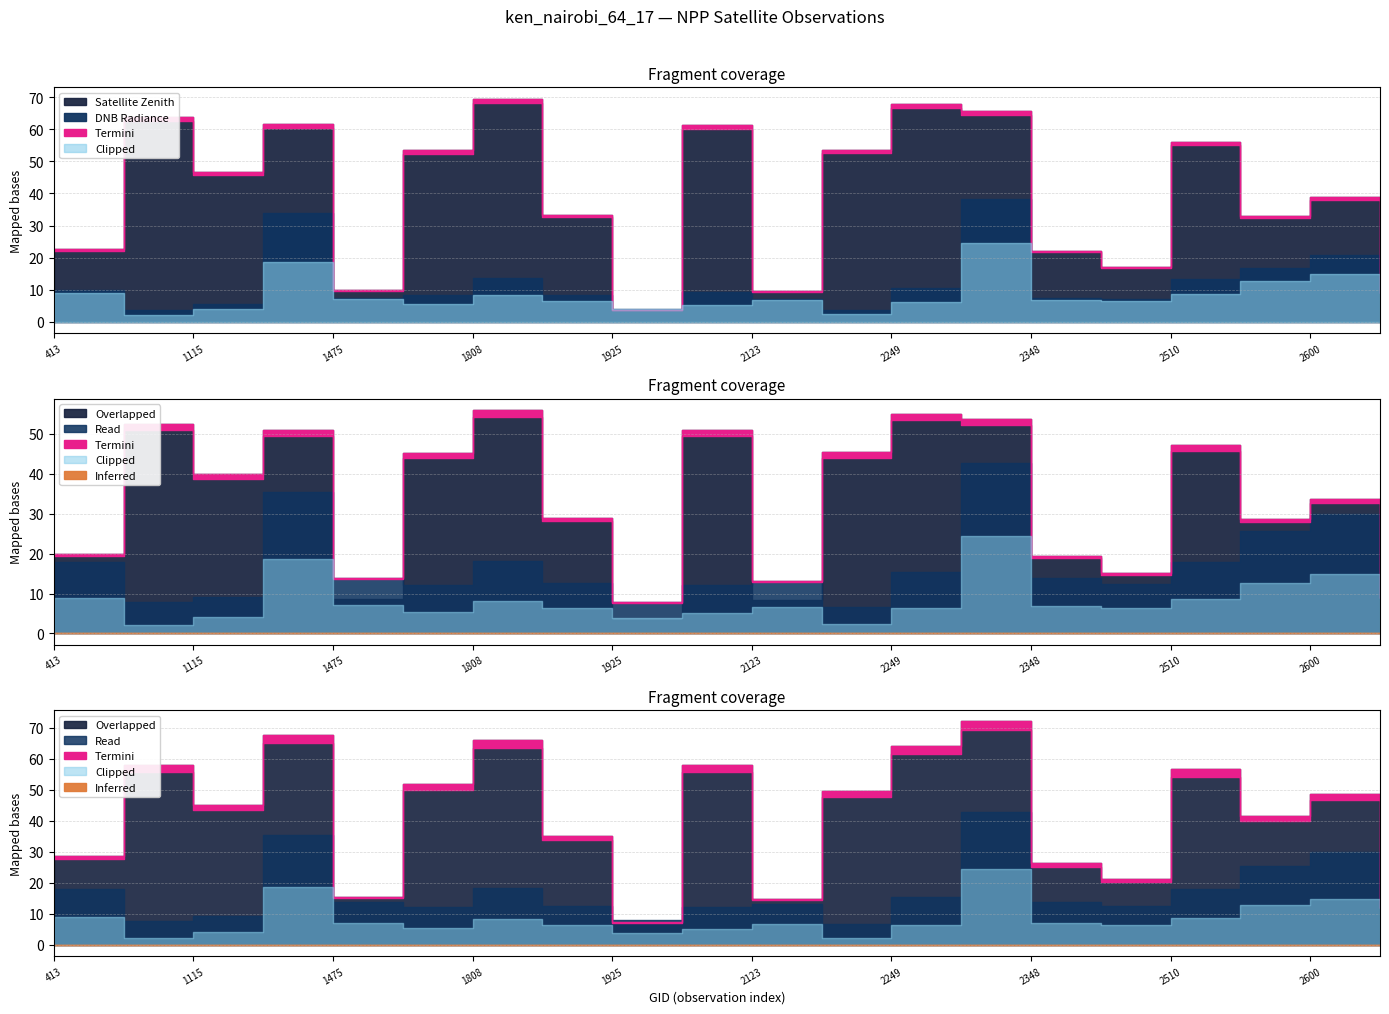

Which series has the widest spread of values?

satz